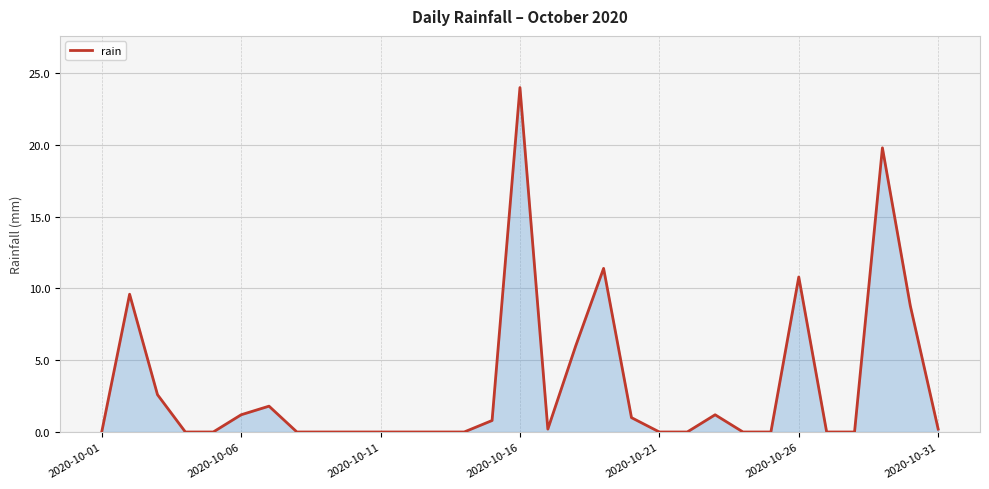

What is the greatest value displayed?

24.0